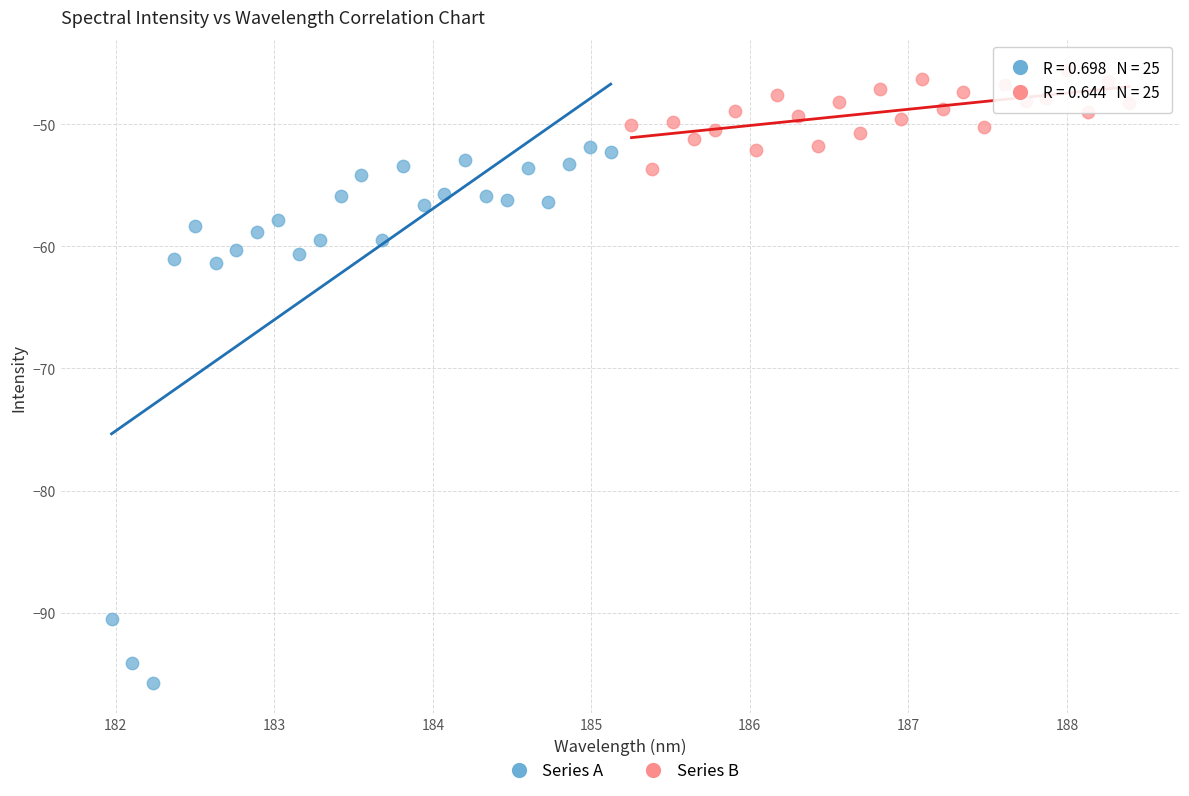

Which series reaches the minimum Y coordinate?

Series A